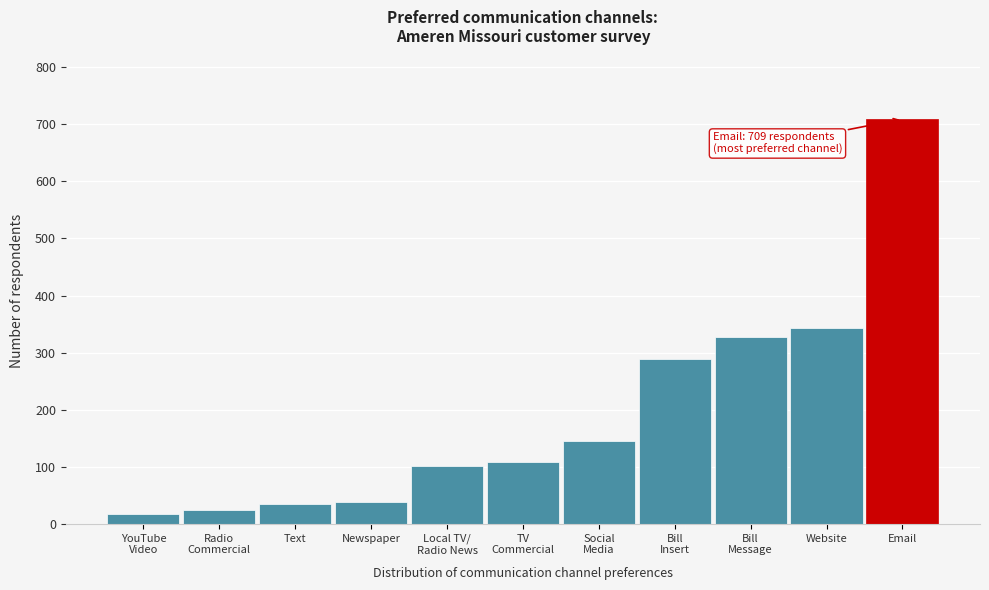

The value at Text is 35. True or false?

True